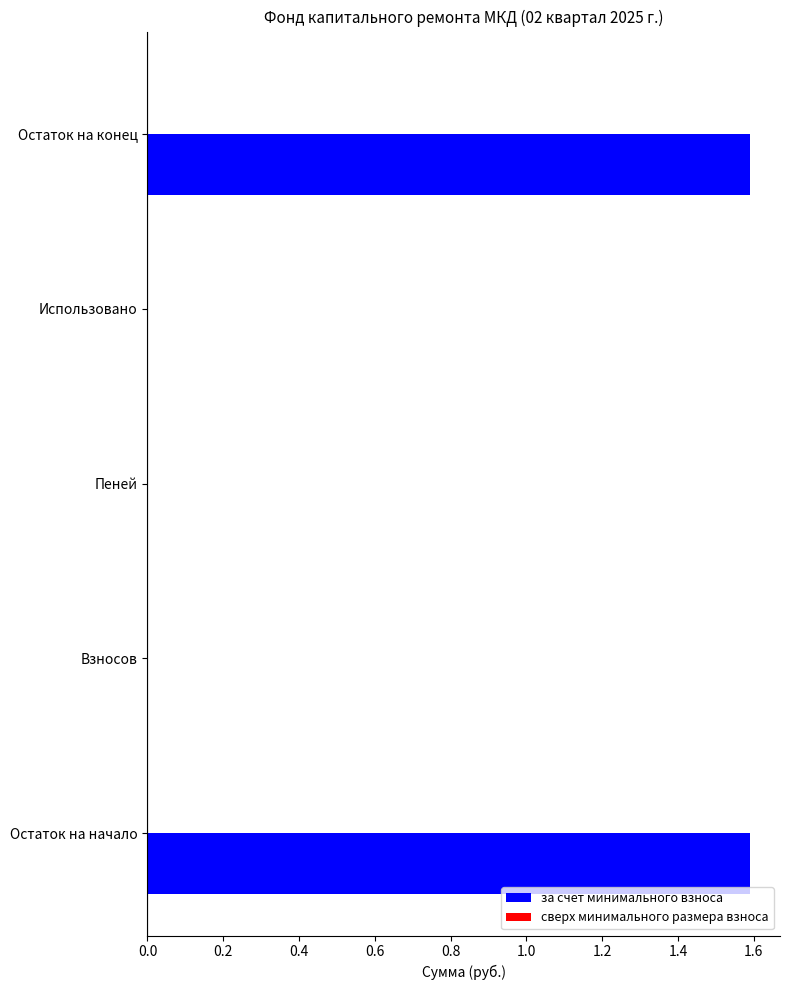

Approximately how many times larger is the value at Остаток на начало compared to Остаток на конец?

1.0